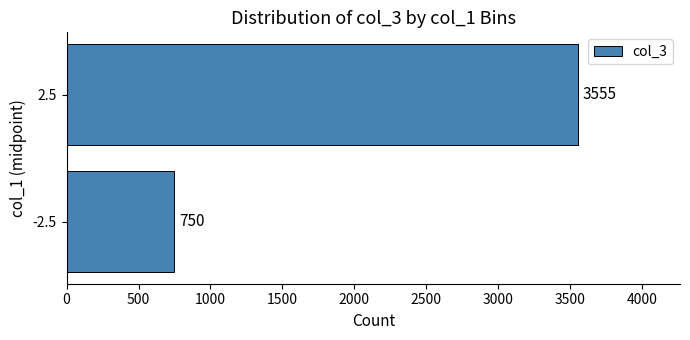

Count the values in the range 750 to 3555.

2